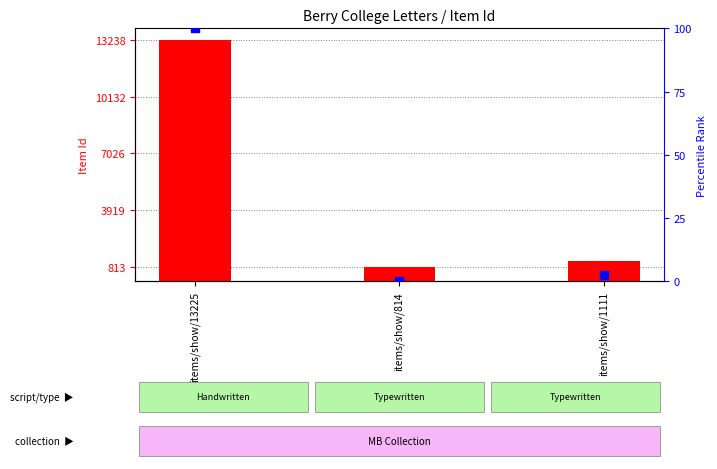

Which series contains the highest Y value?

Item Id (transformed count)